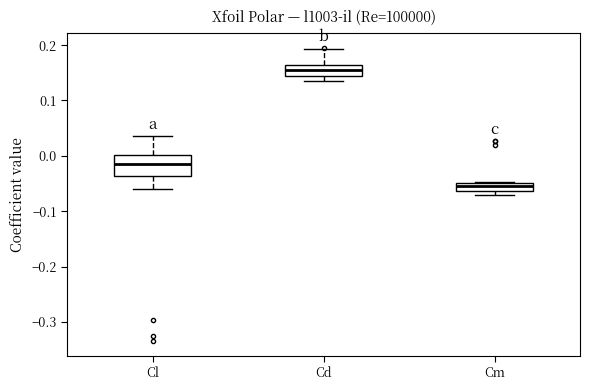

Which box has the highest median line?

Cd